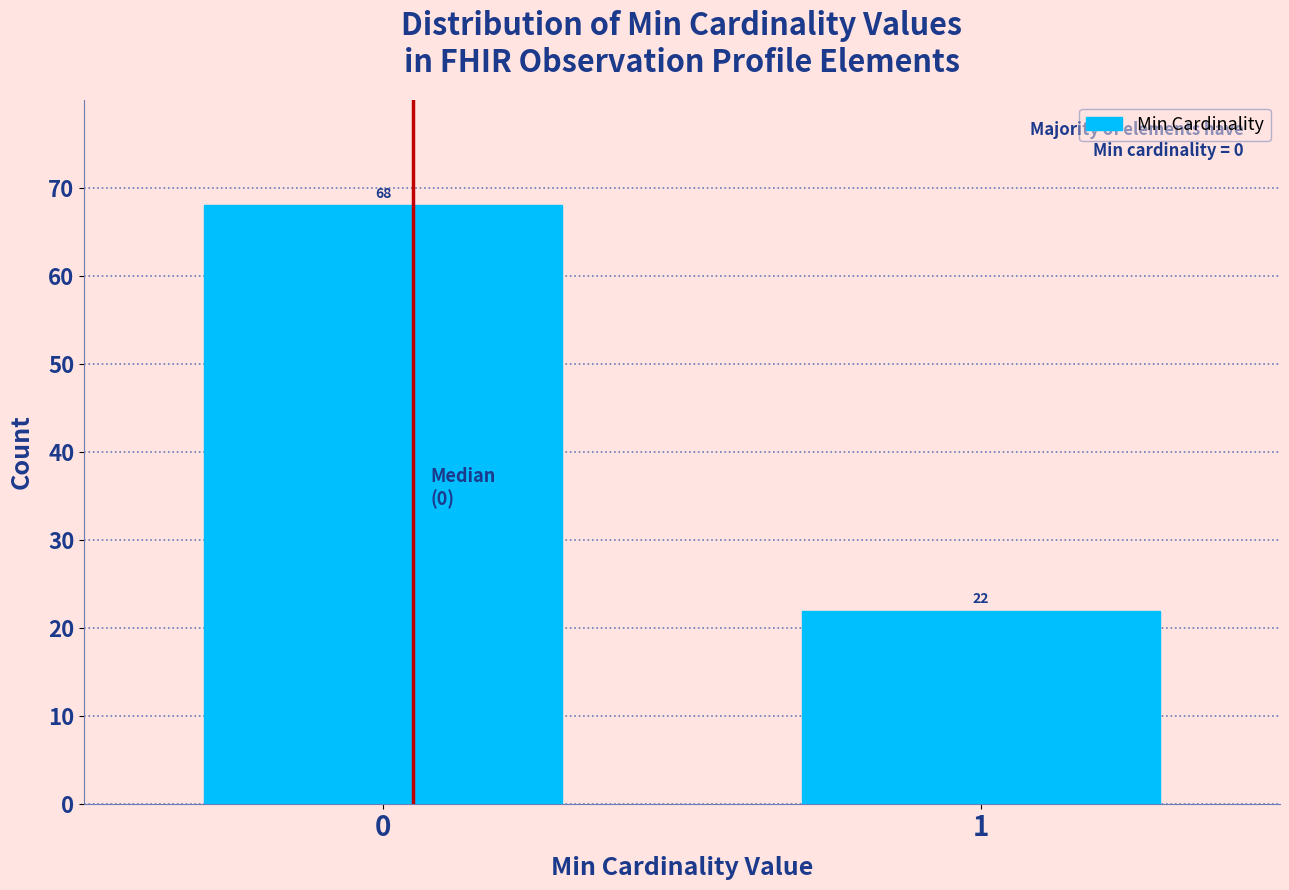

Reading left to right, transcribe all the data shown in this chart.

68	22